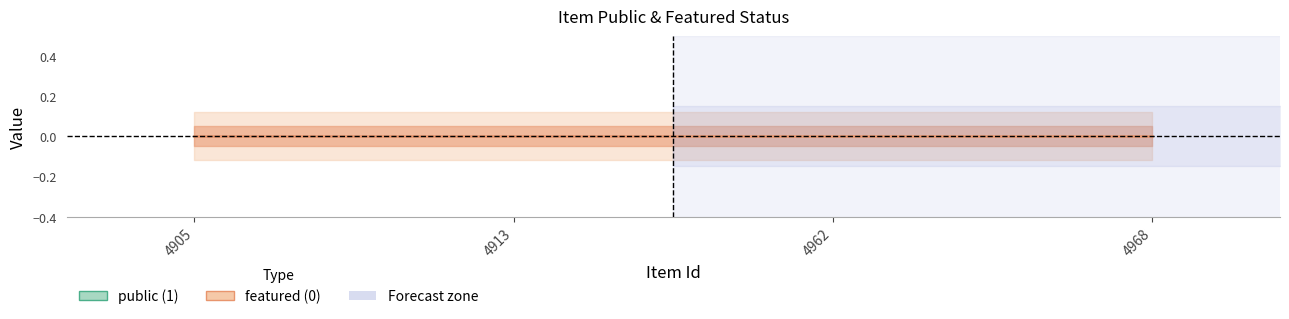

What is the maximum value shown in the chart?

1